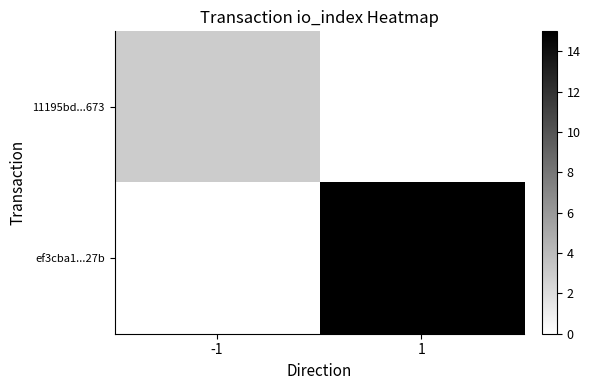

At -1, list the series in order from largest to smallest.

11195bd...673, ef3cba1...27b